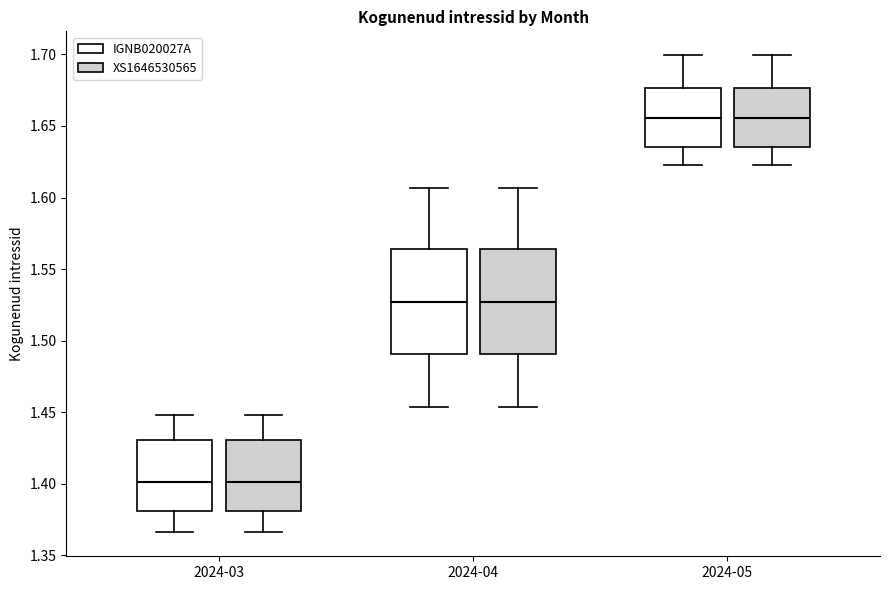

Reading left to right, transcribe this box plot: for each box, give where its median line is, the range the box spans, and where its two whiskers end, as read against the y-axis. The values are not printed on the chart, so give them approximately, as read against the axis.

2024-03 (IGNB020027A): median 1.400, box 1.380 to 1.430, whiskers 1.365 to 1.450
2024-03 (XS1646530565): median 1.400, box 1.380 to 1.430, whiskers 1.365 to 1.450
2024-04 (IGNB020027A): median 1.525, box 1.490 to 1.565, whiskers 1.455 to 1.605
2024-04 (XS1646530565): median 1.525, box 1.490 to 1.565, whiskers 1.455 to 1.605
2024-05 (IGNB020027A): median 1.655, box 1.635 to 1.675, whiskers 1.625 to 1.700
2024-05 (XS1646530565): median 1.655, box 1.635 to 1.675, whiskers 1.625 to 1.700